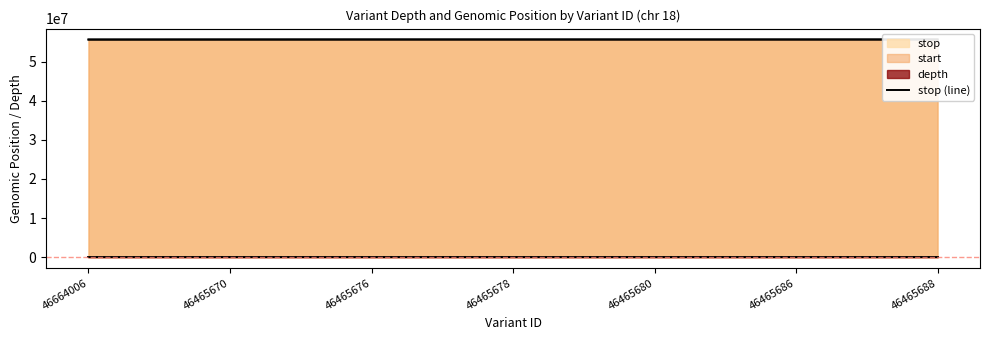

Which has a higher value, 46465670 or 46465678?

46465678